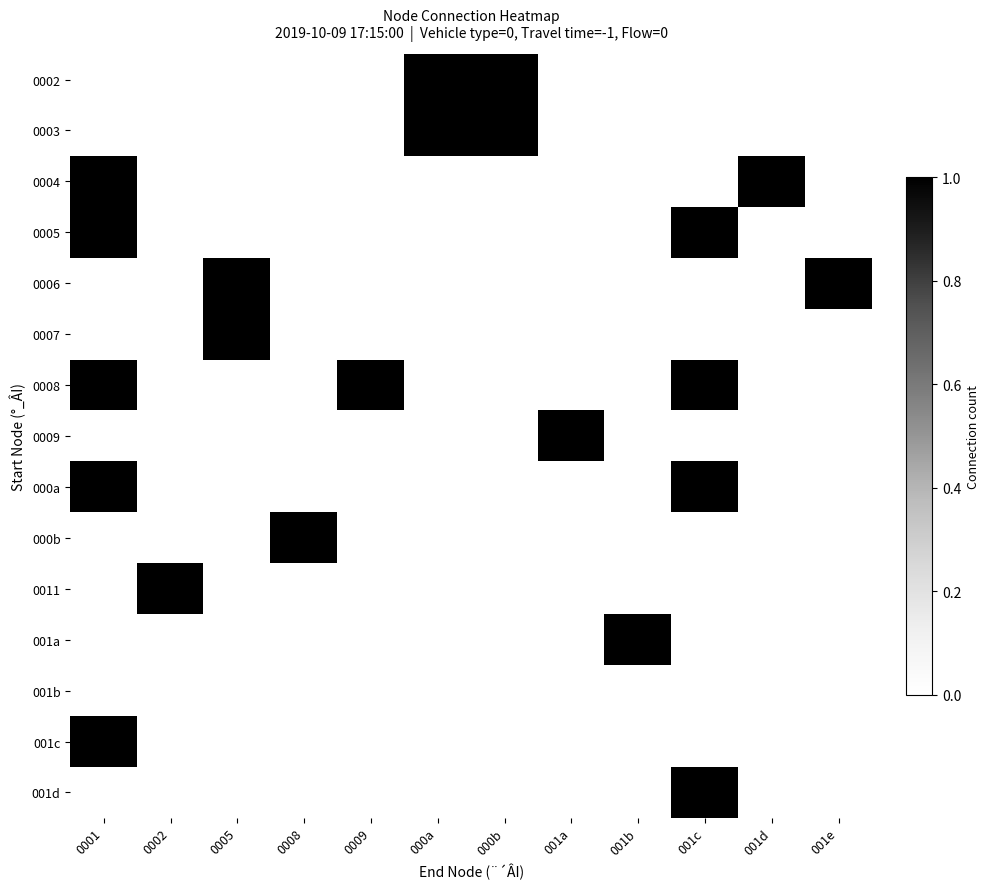

At how many categories does at least one series exceed 0?

12